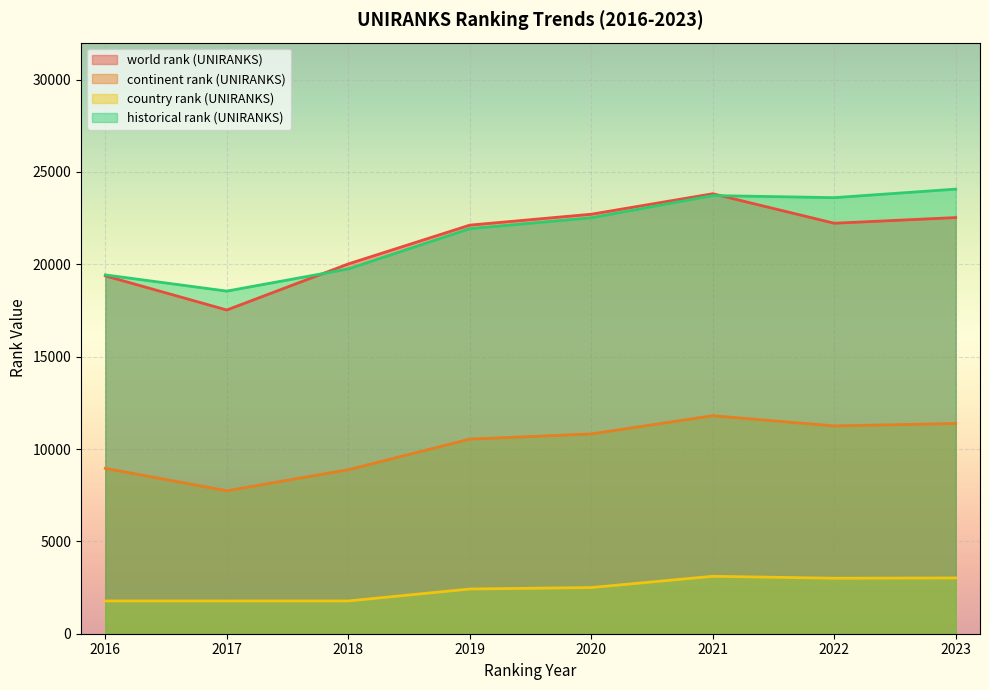

What is the difference between the maximum and minimum values in the continent rank (UNIRANKS) series?

4064